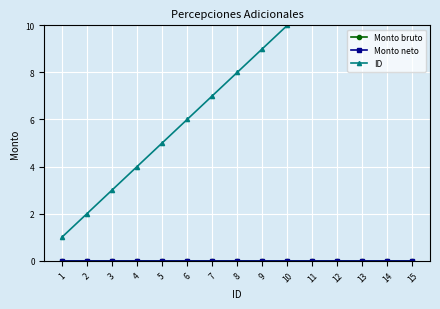

What is the value of the ID point at the 9th from the left?

9